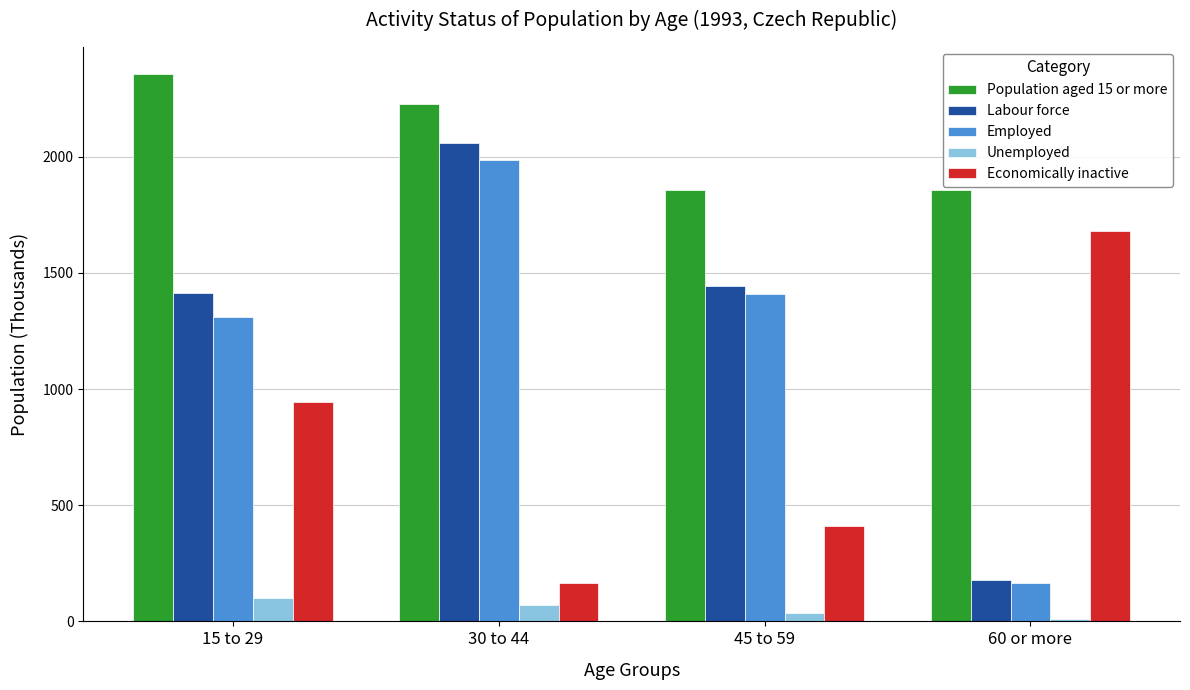

What is the sum of all Labour force values?

5093.6